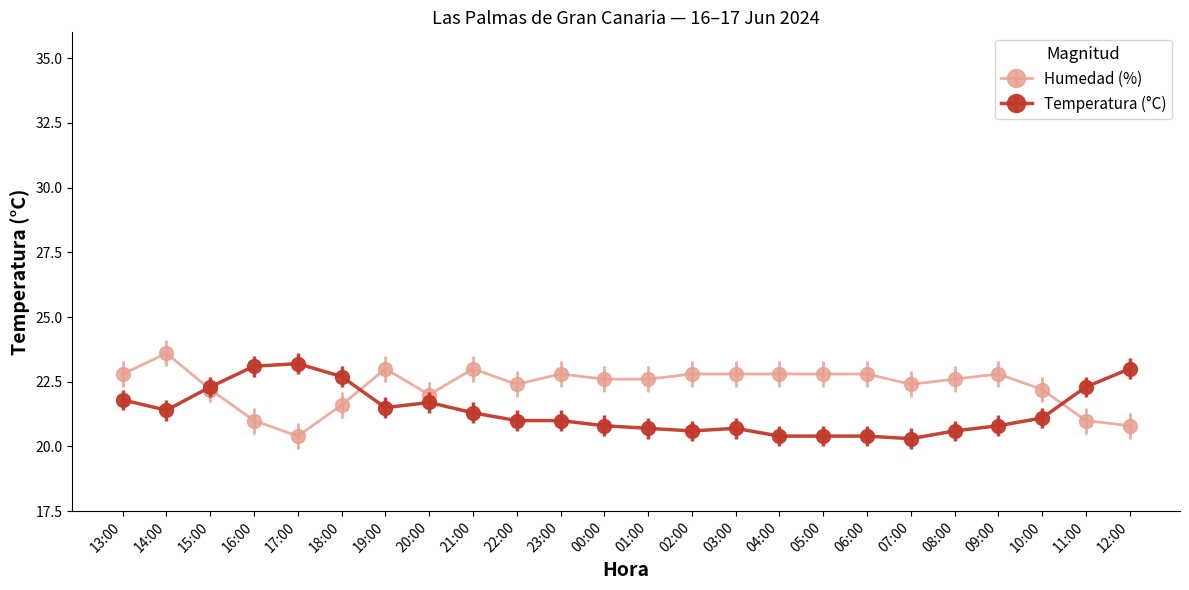

Which series has the widest spread of values?

Humedad (%)